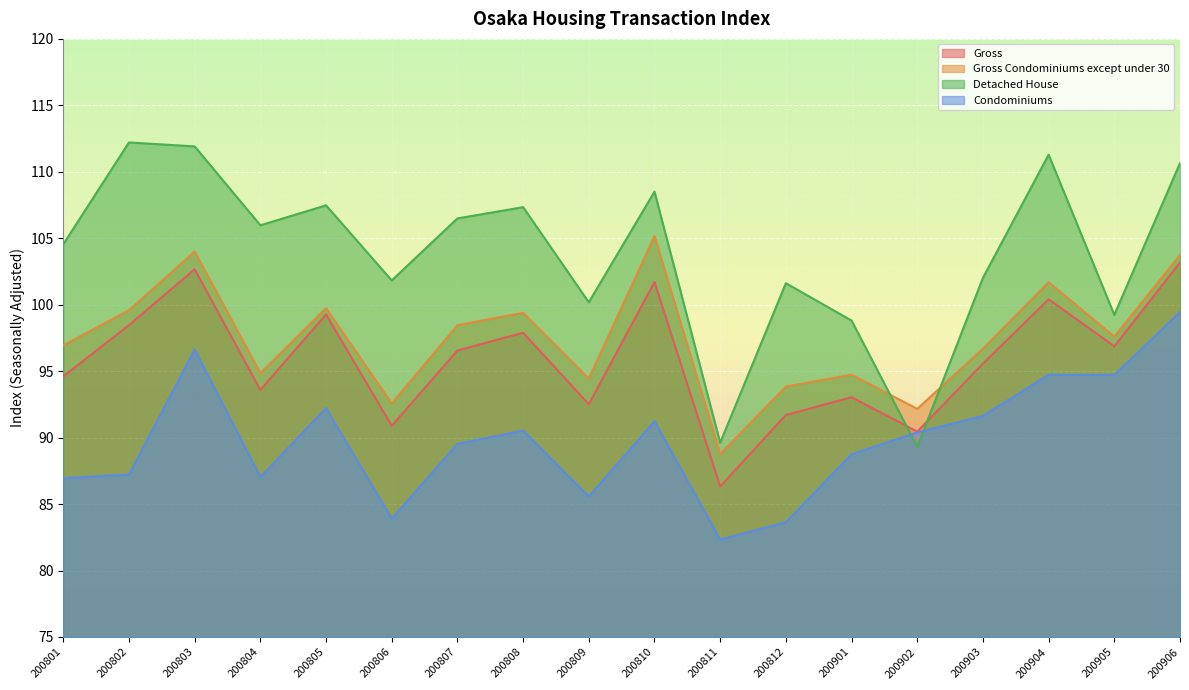

Is the value of Gross at 200803 greater than the value of Gross Condominiums except under 30 at 200805?

Yes